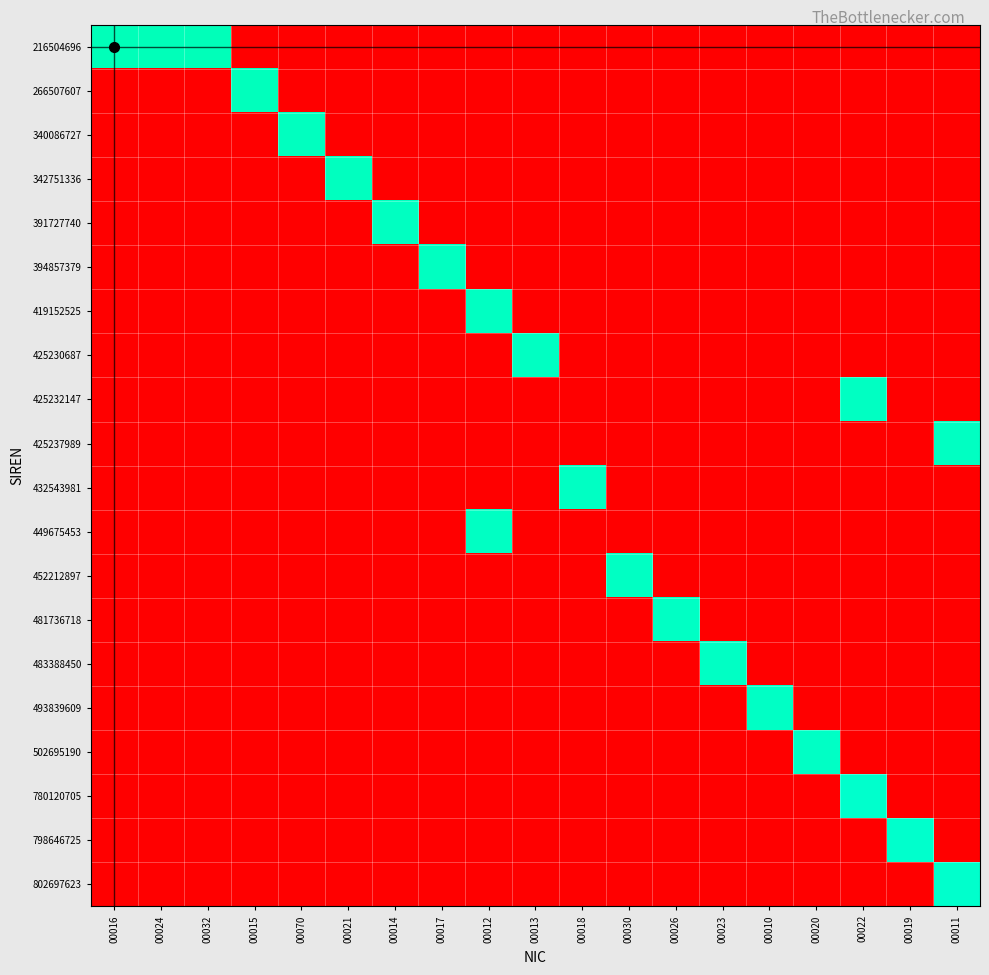

Rank the series at 00026 from lowest to highest value.

216504696, 266507607, 340086727, 342751336, 391727740, 394857379, 419152525, 425230687, 425232147, 425237989, 432543981, 449675453, 452212897, 483388450, 493839609, 502695190, 780120705, 798646725, 802697623, 481736718